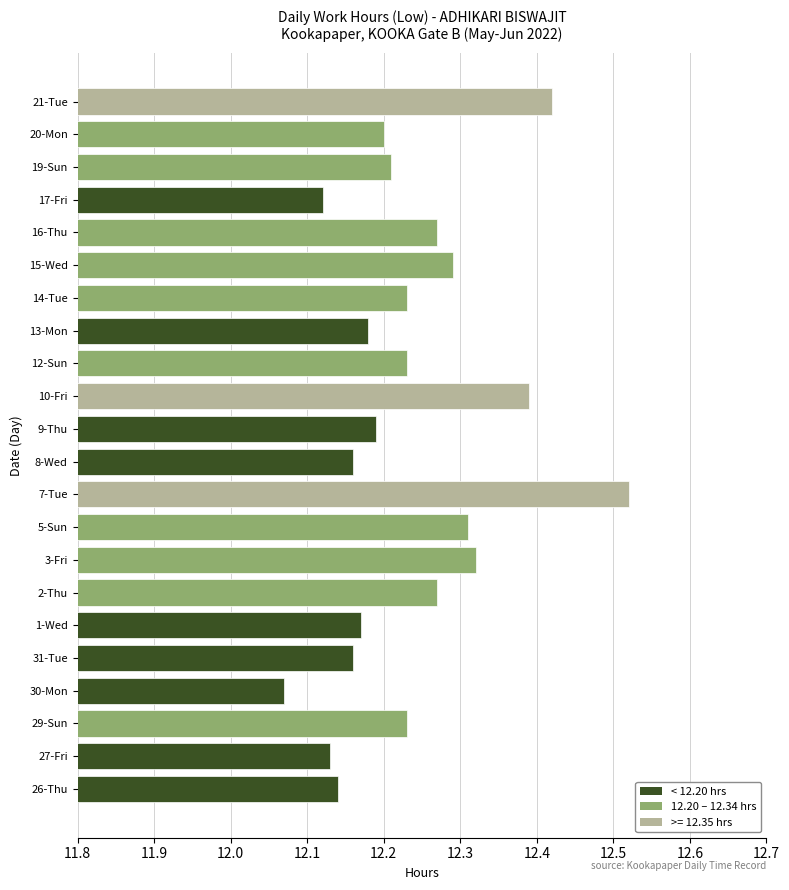

Which label corresponds to the smallest value in the chart?

30-Mon